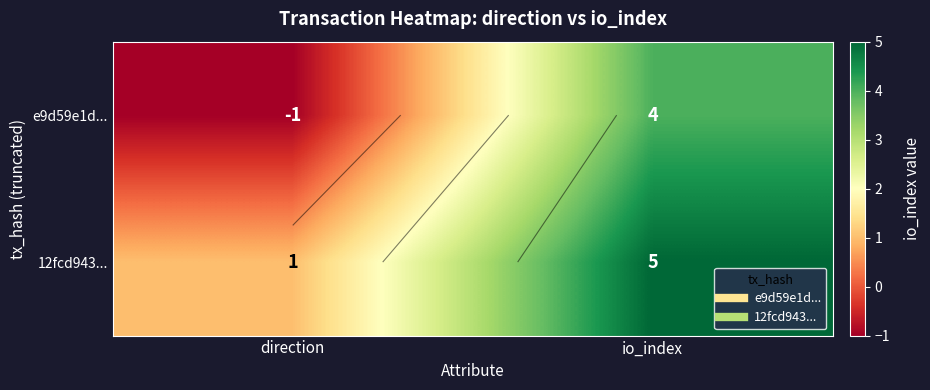

Which series has the widest spread of values?

e9d59e1d...